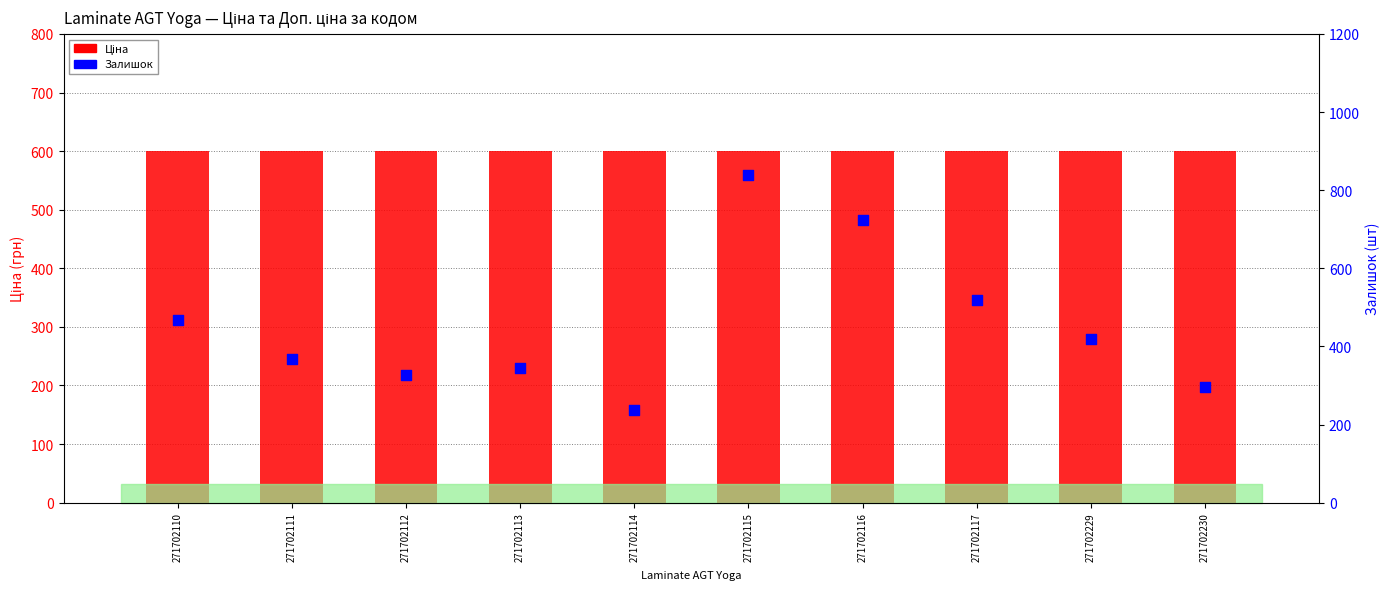

Which series contains the highest Y value?

Залишок